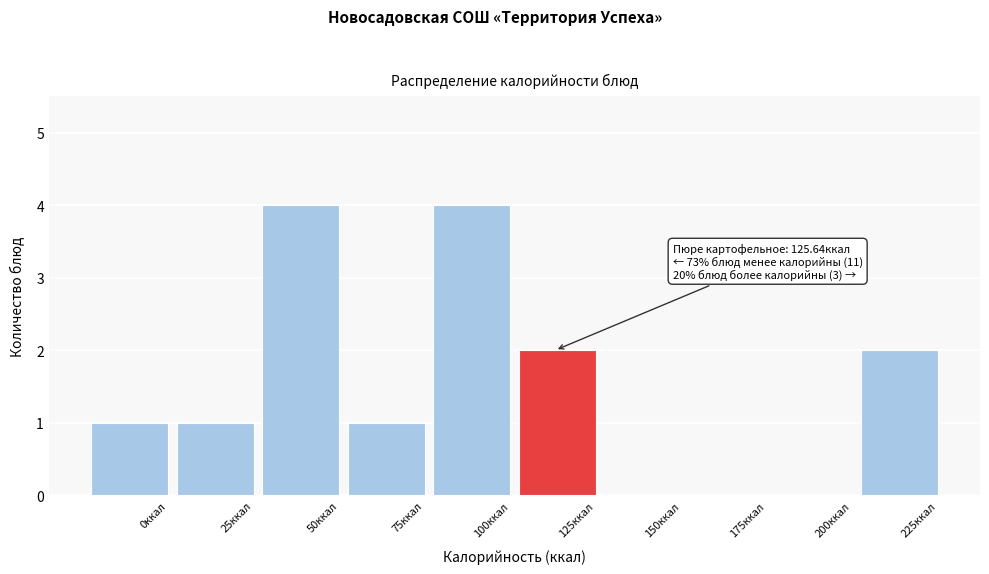

Reading right to left, transcribe all the data shown in this chart.

225ккал=2	200ккал=0	175ккал=0	150ккал=0	125ккал=2	100ккал=4	75ккал=1	50ккал=4	25ккал=1	0ккал=1